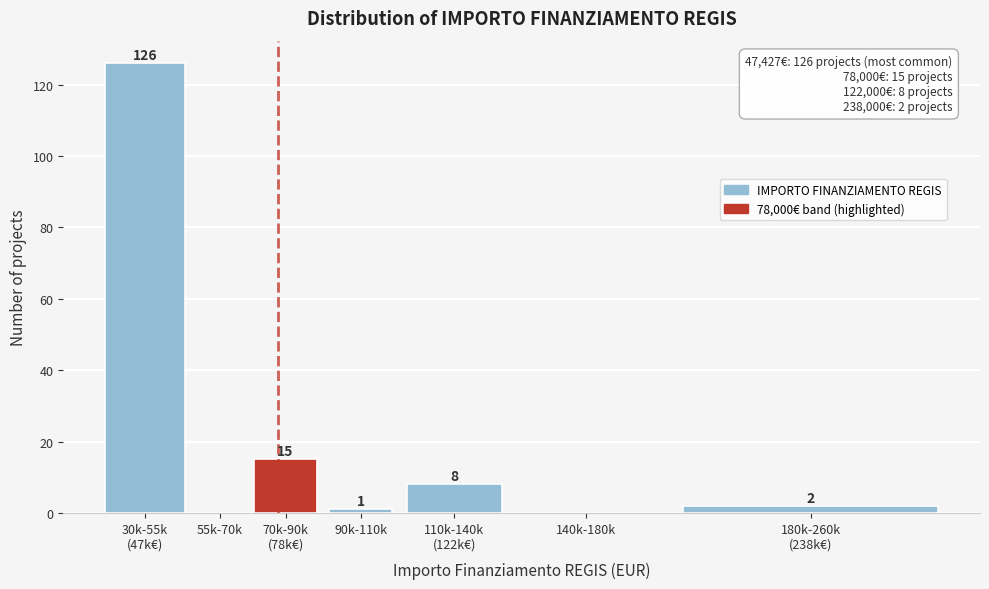

What is the change in value from 55k-70k to 90k-110k?

+1